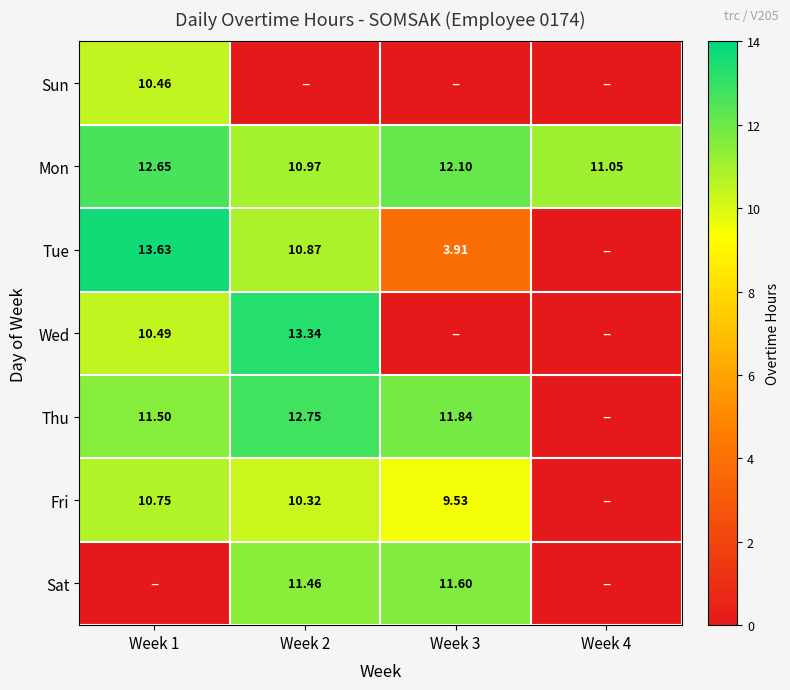

Is the value of Thu at Week 2 greater than the value of Tue at Week 3?

Yes